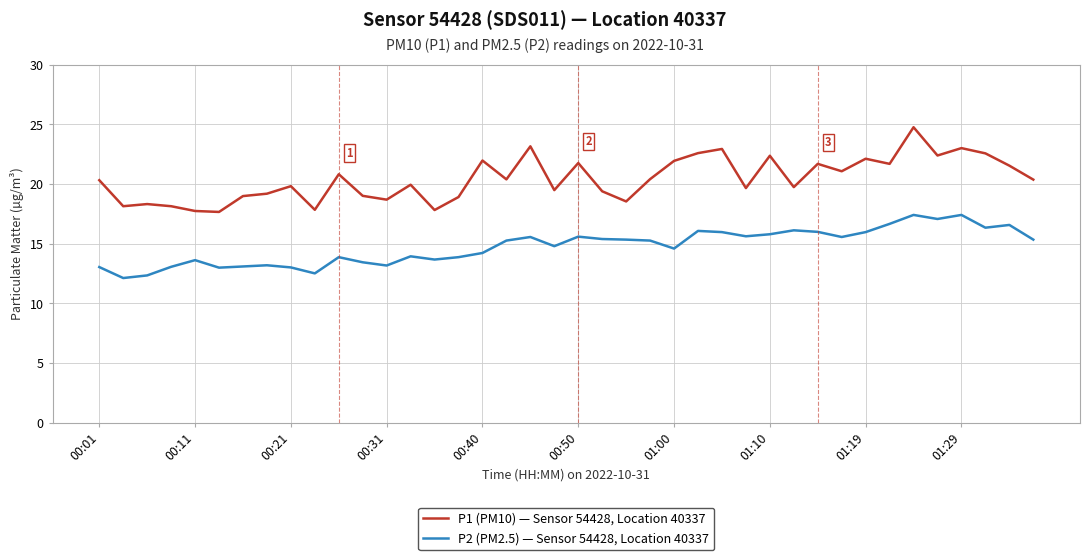

Which series has the largest total across all categories?

P1 (PM10) — Sensor 54428, Location 40337